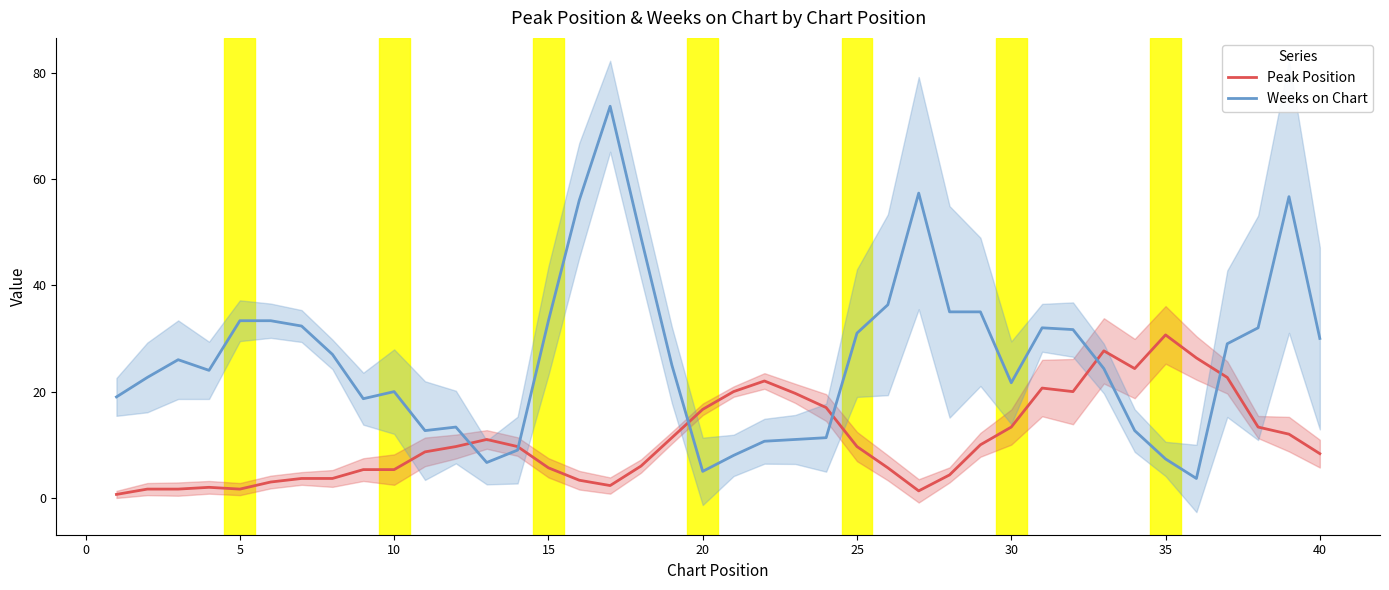

The value of Weeks on Chart at 30 is 29.0. True or false?

False